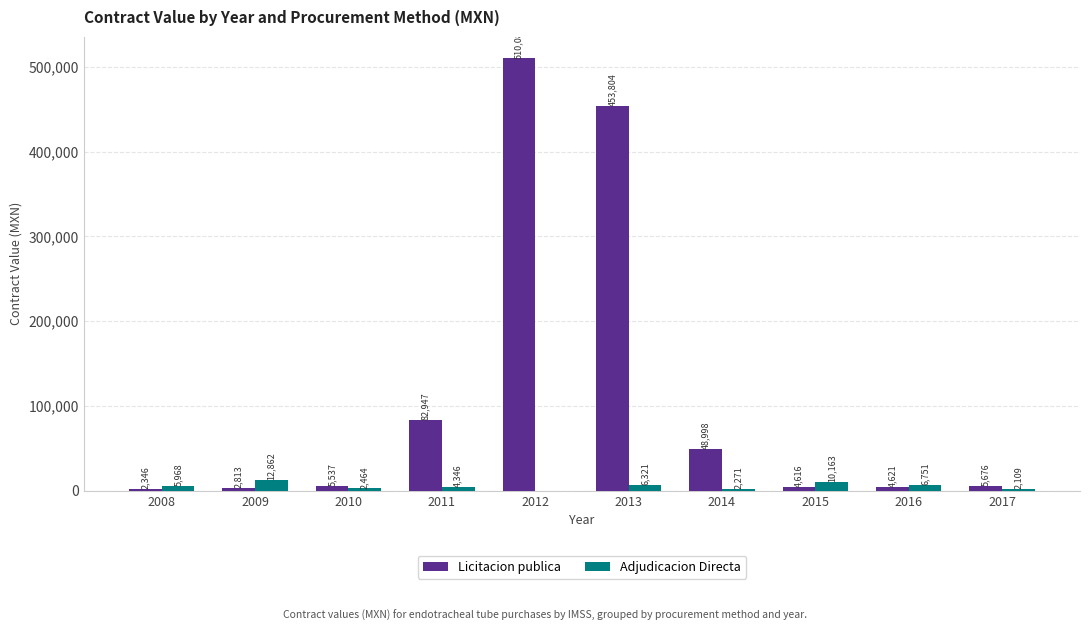

At which category is the sum across all series the highest?

2012